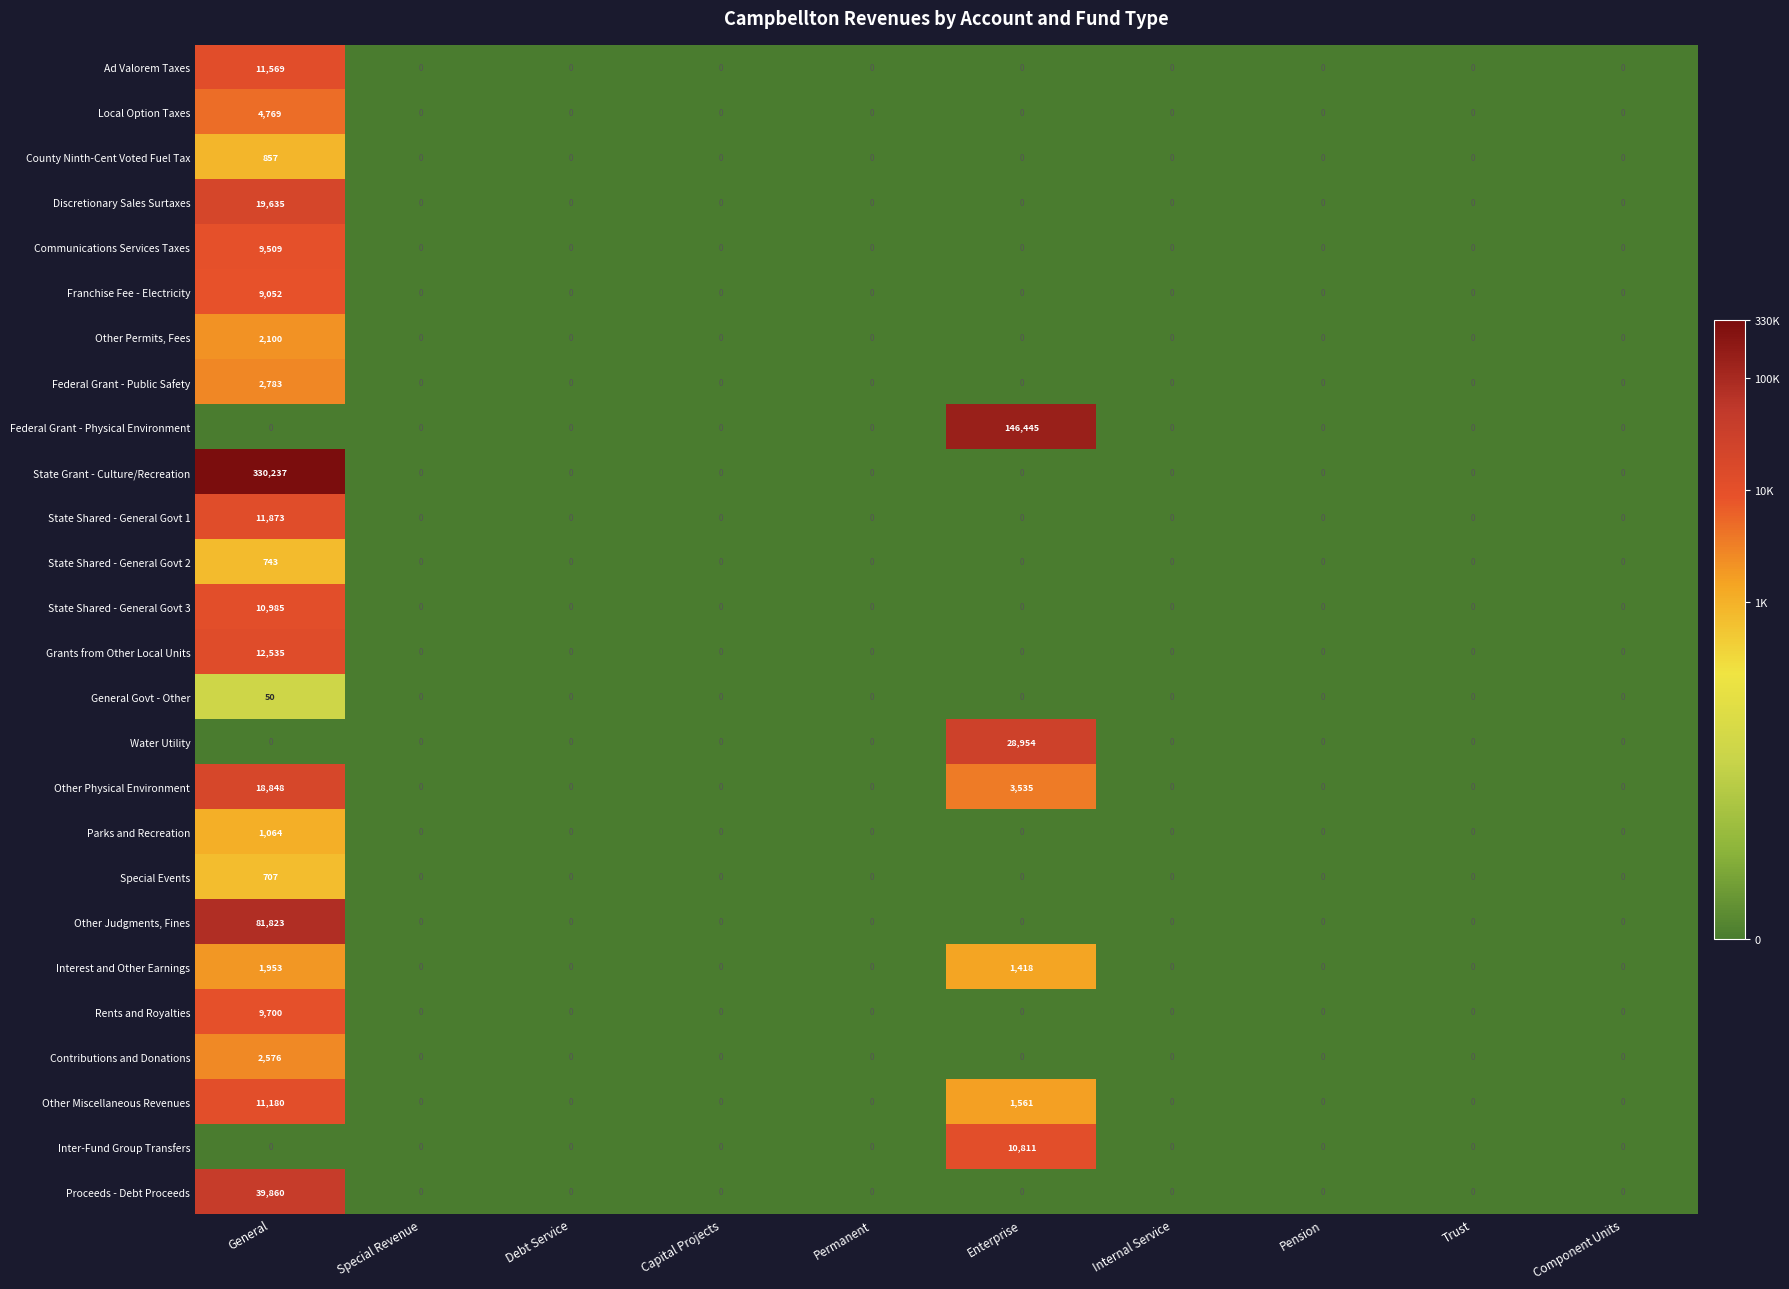

The State Grant - Culture/Recreation series shows 117945 at Permanent. True or false?

False